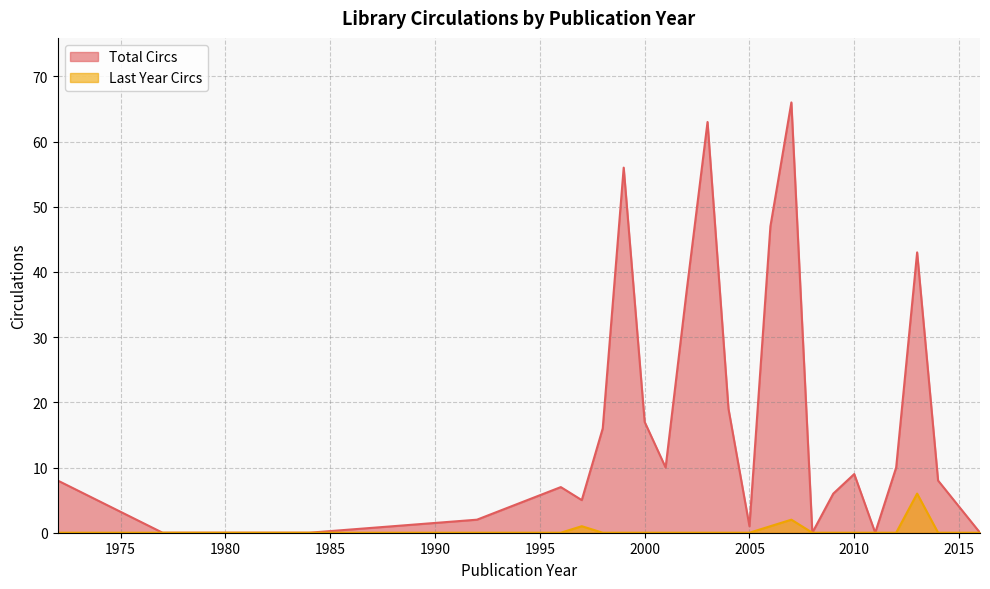

In Total Circs, how many points are higher than both neighbors (excluding endpoints)?

6